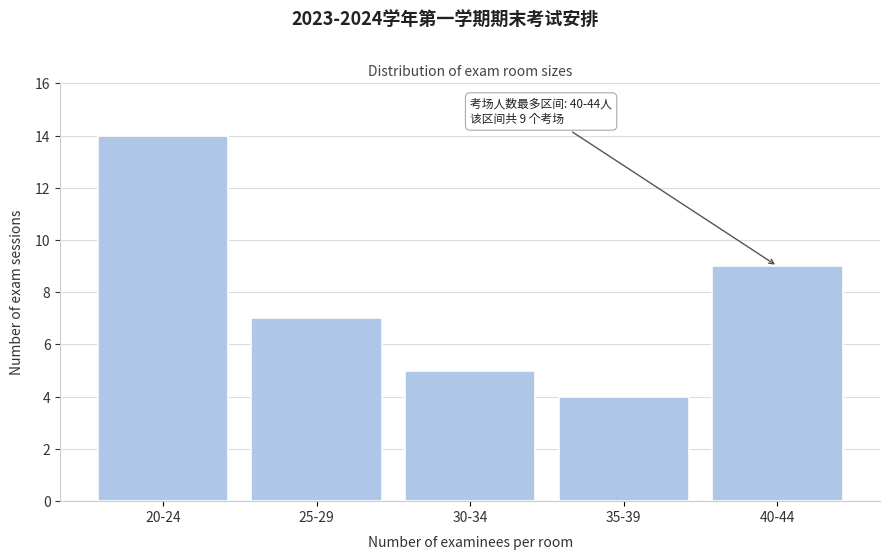

Reading left to right, extract all data points from this chart.

14	7	5	4	9